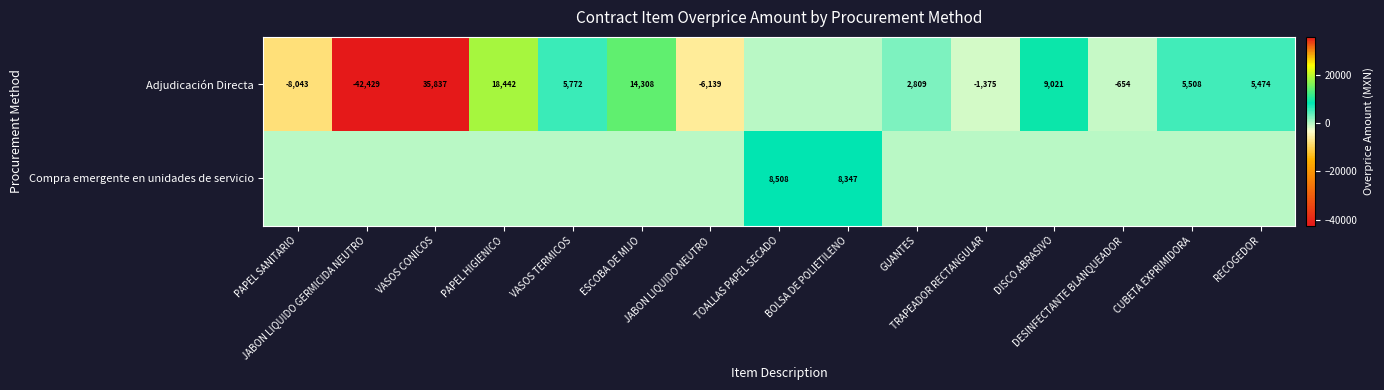

At PAPEL SANITARIO, list the series in order from smallest to largest.

Adjudicación Directa, Compra emergente en unidades de servicio